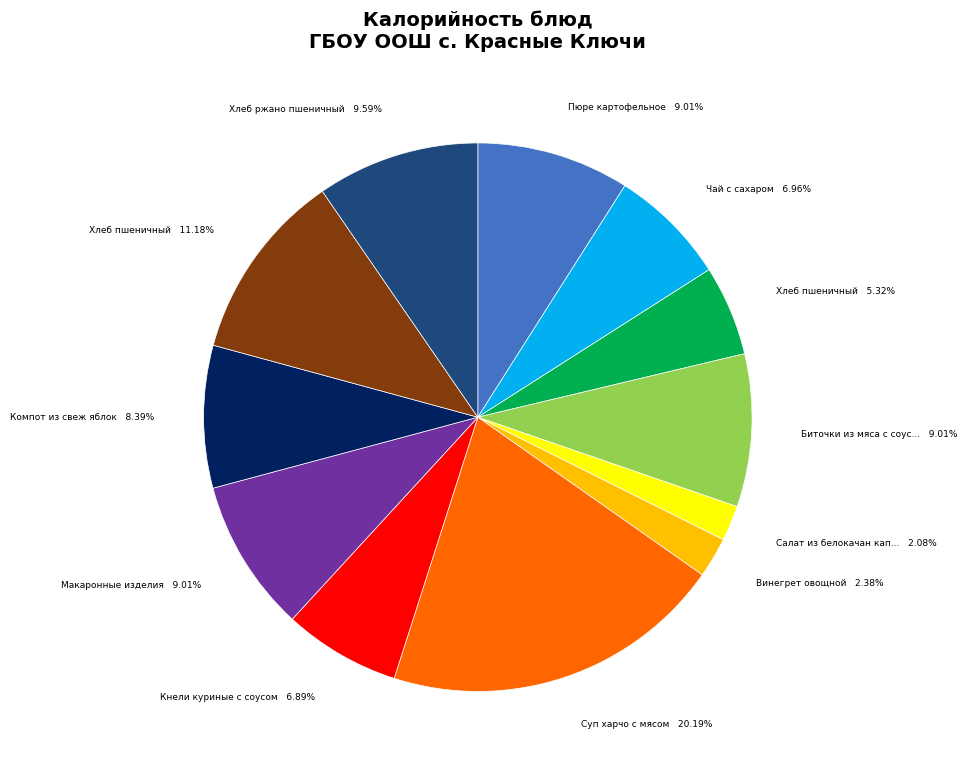

Is there a majority slice in this chart?

No